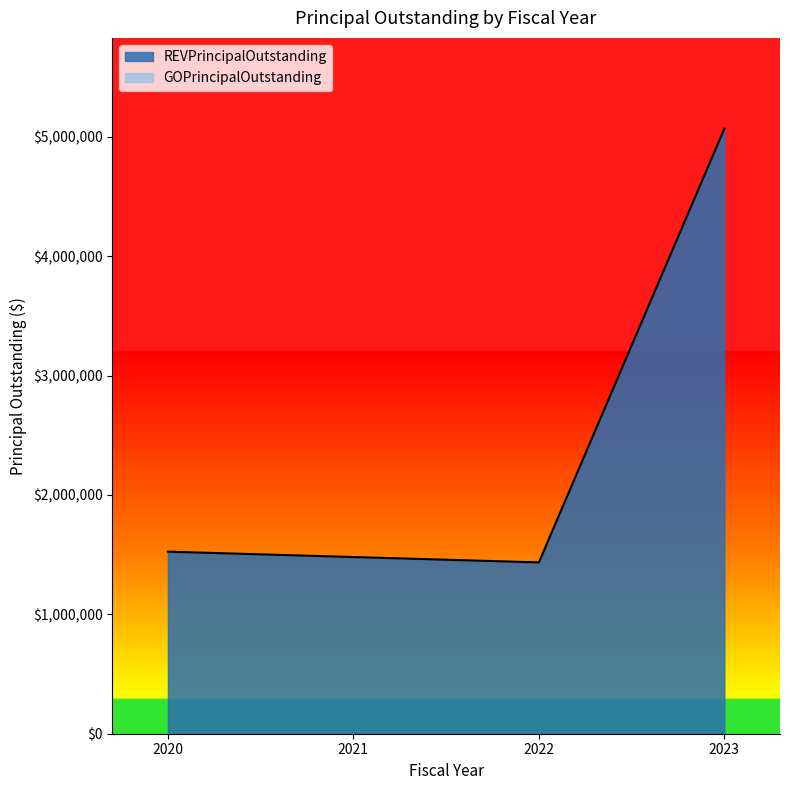

Reading left to right, transcribe all the data shown in this chart.

1525000	1480000	1435000	5068000